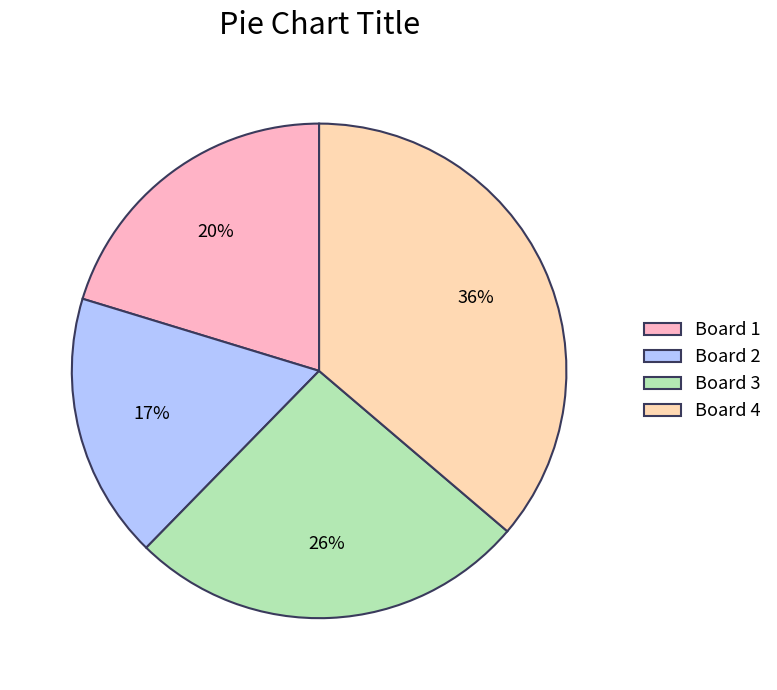

Is there a majority slice in this chart?

No